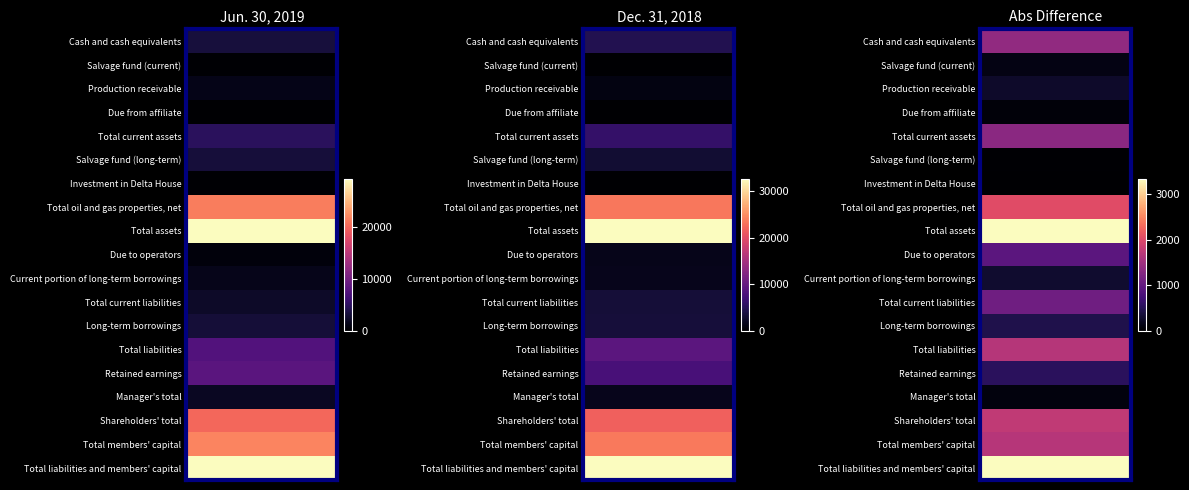

At how many categories does at least one series exceed 10661?

5